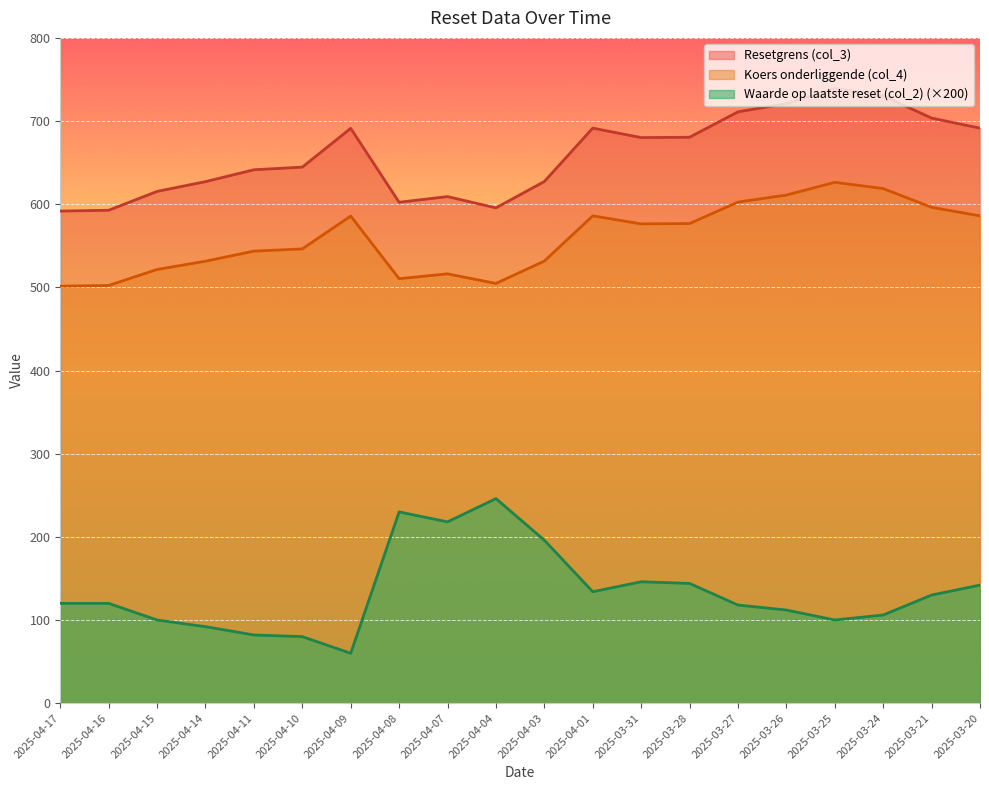

How many data points in Koers onderliggende (col_4) are less than 576?

10